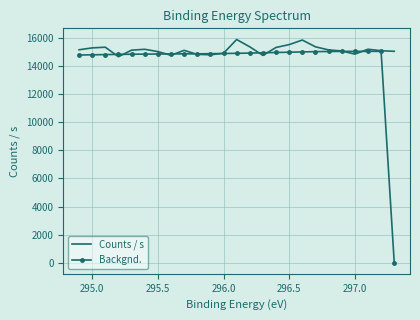

Which series has the largest range (max minus min)?

Backgnd.